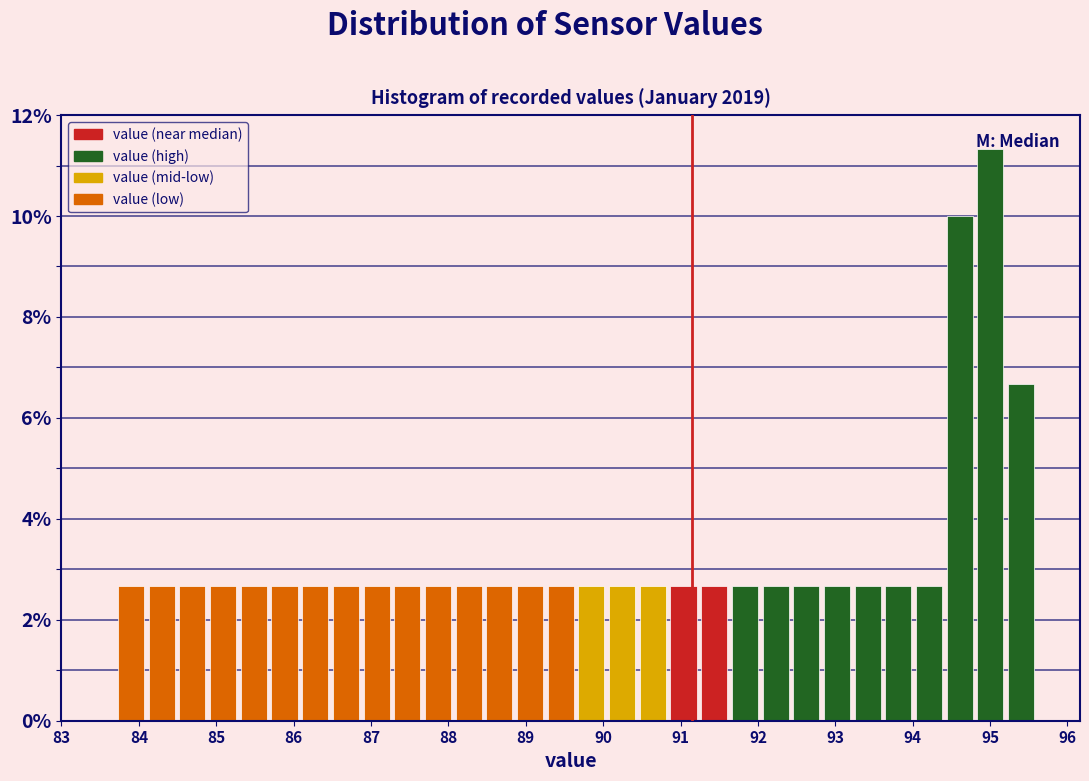

Around what value on the x-axis is the tallest bar? Give the approximate position of its centre, as read against the axis.

95.0